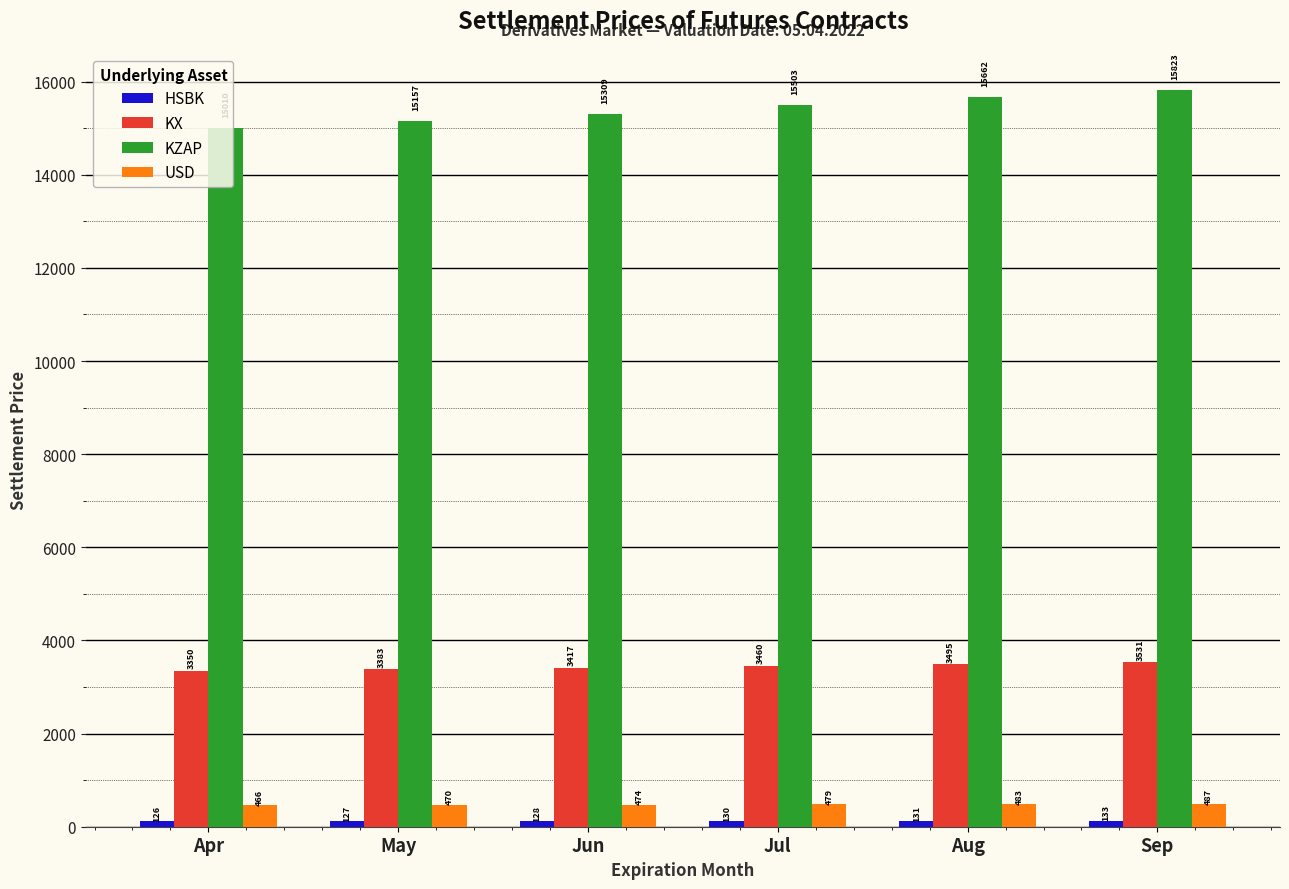

Are the bars horizontal?

No